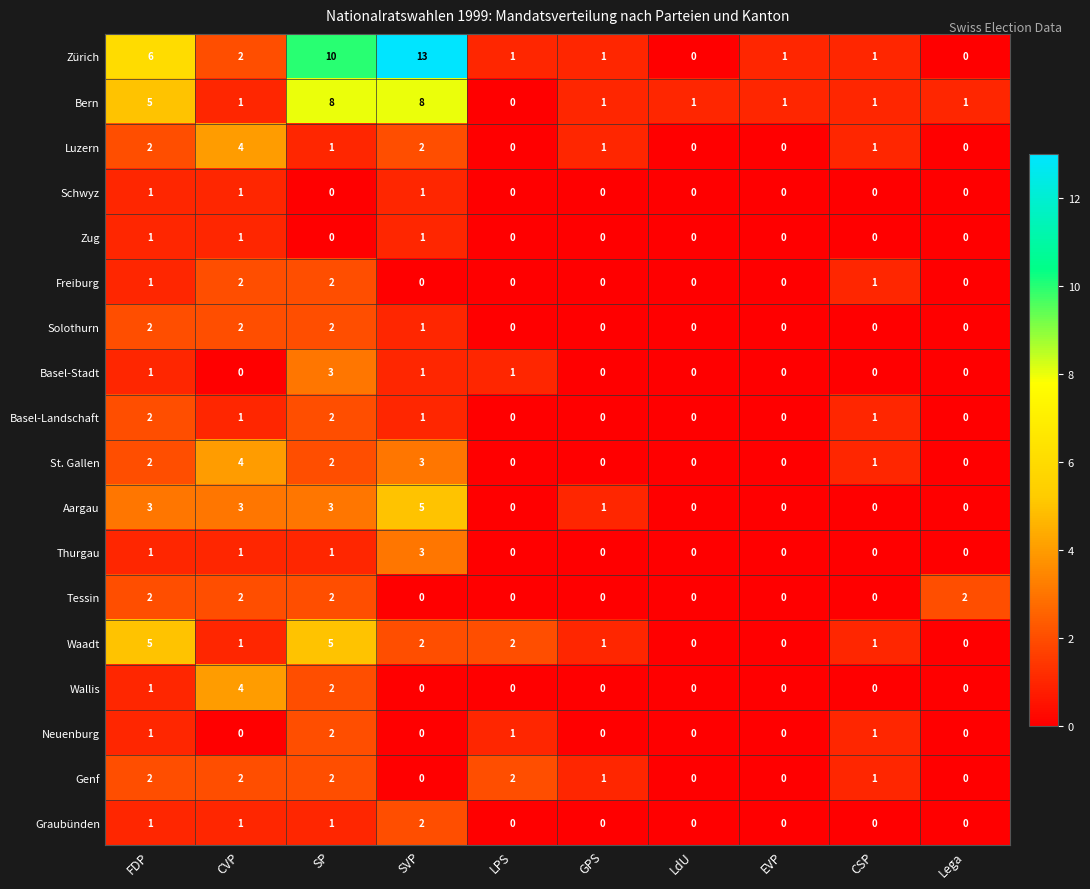

Count the Zug values in the range 0 to 1.

10